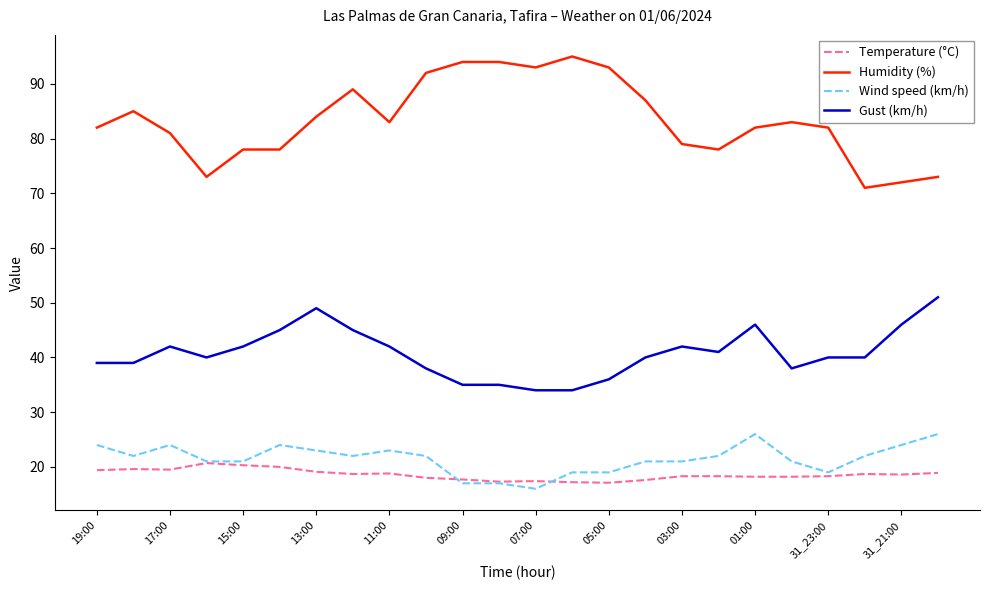

Which series has the largest total across all categories?

Humidity (%)